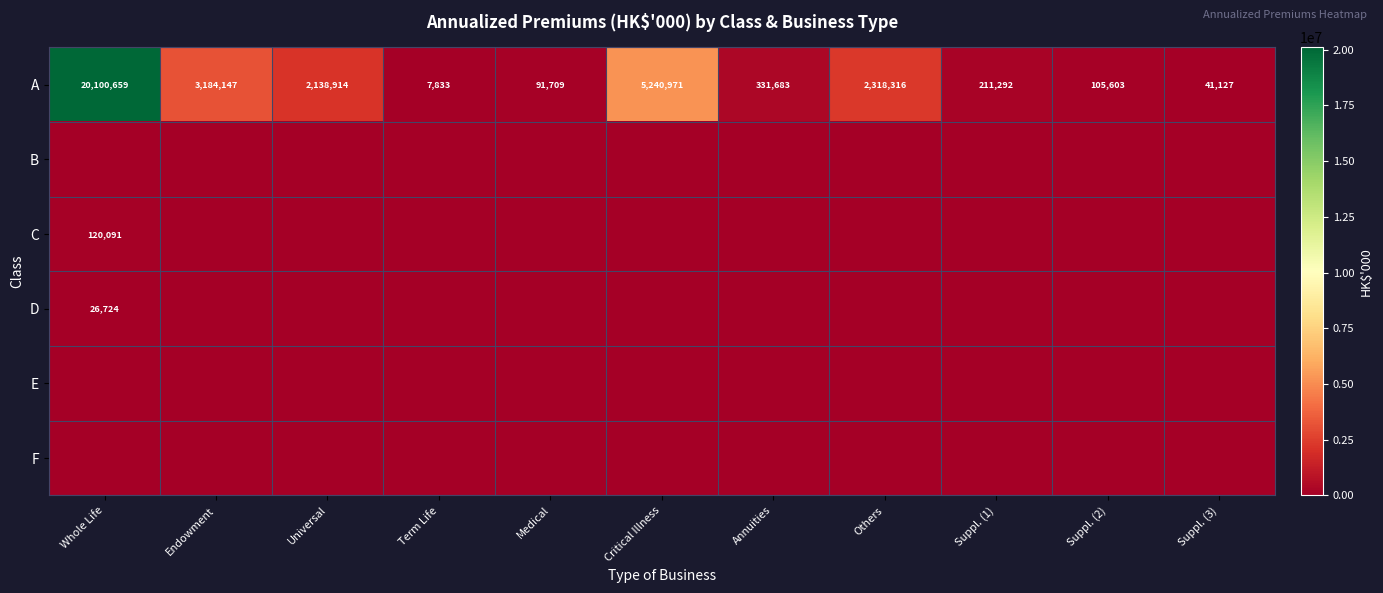

What is the total value across all series at Critical Illness?

5240971